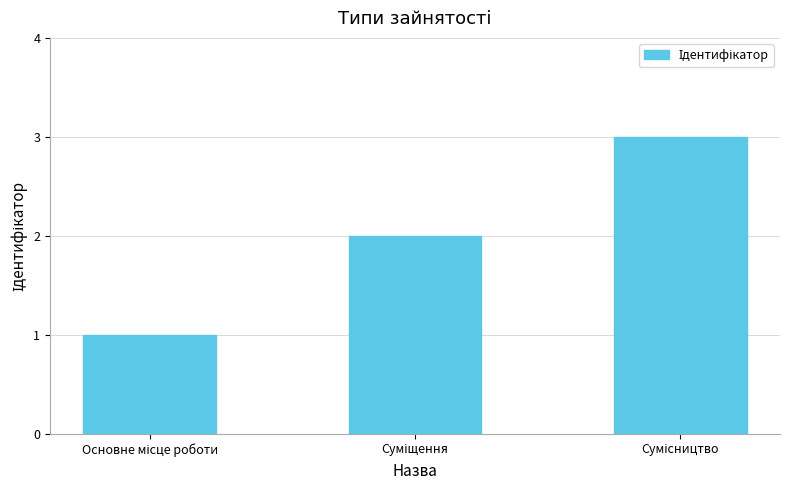

What is the maximum value shown in the chart?

3